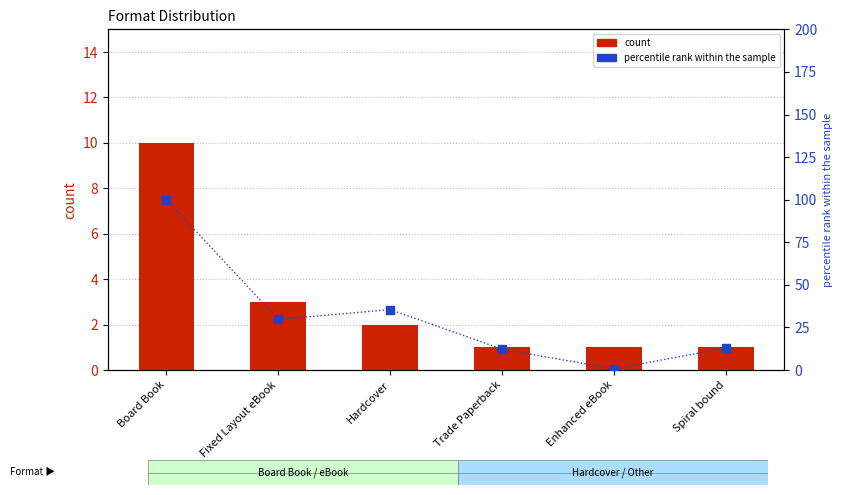

What is the total value across all series at Board Book?

110.0